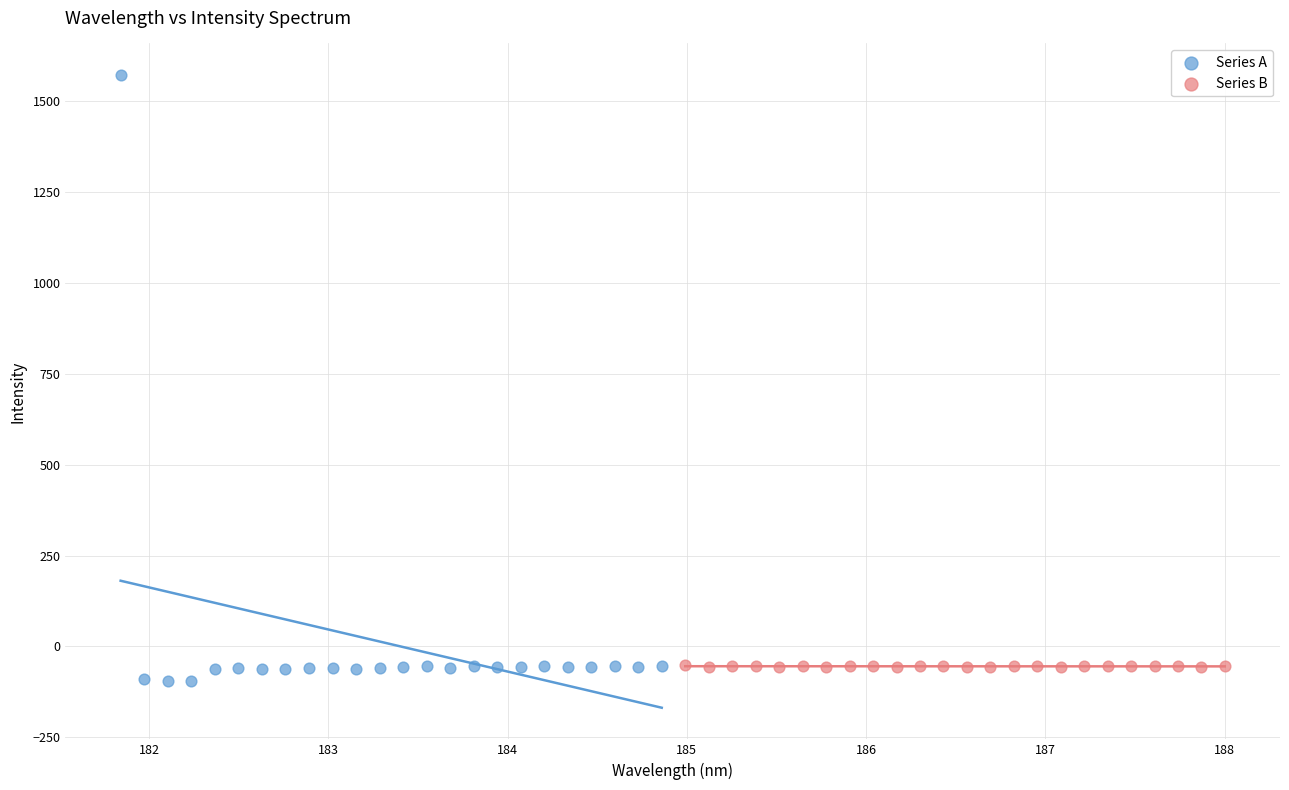

Which series reaches the maximum Y coordinate?

Series A